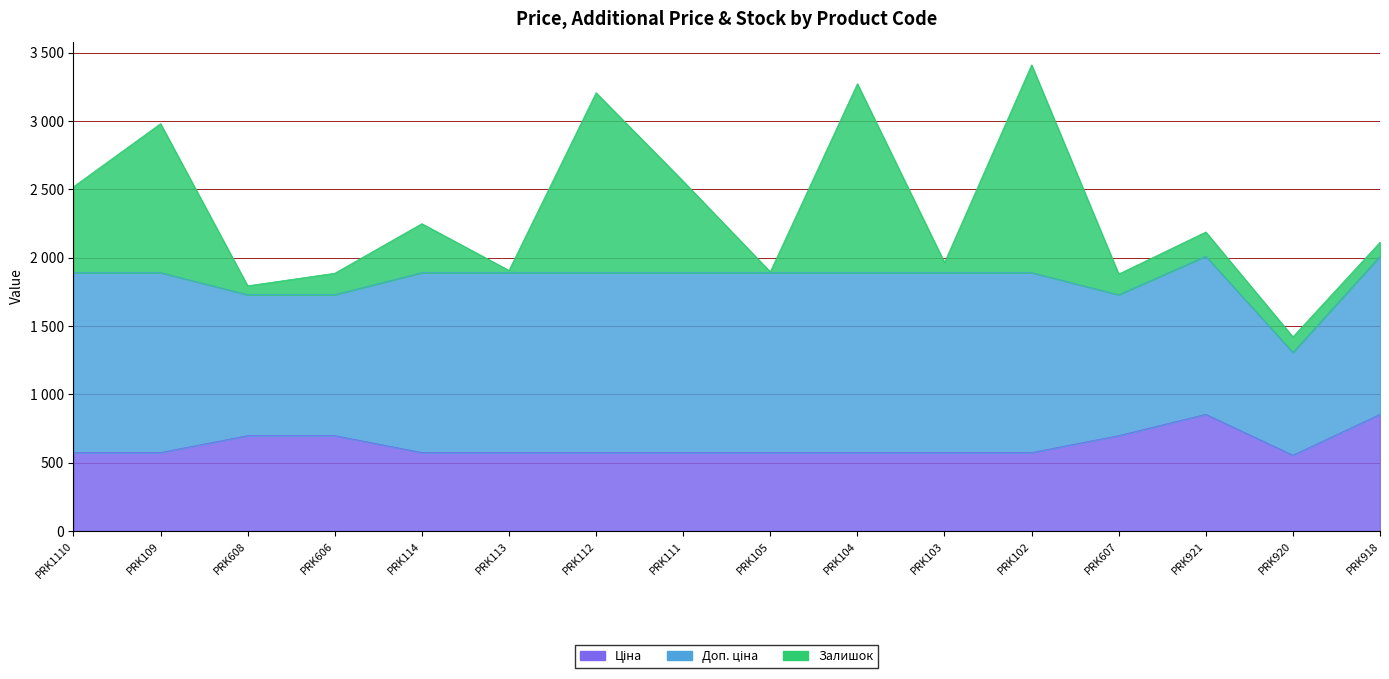

In Залишок, how many points are higher than both neighbors (excluding endpoints)?

6